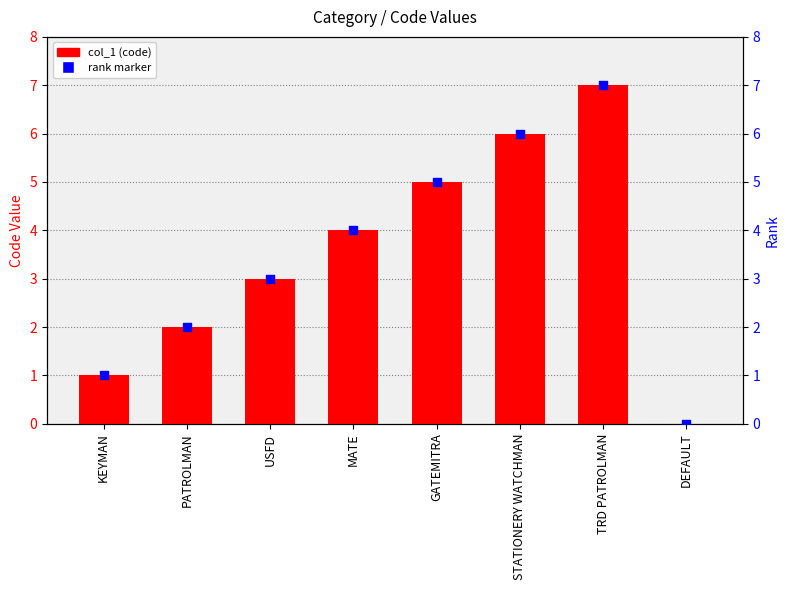

Is the value of col_1 at STATIONERY WATCHMAN greater than the value of rank marker at TRD PATROLMAN?

No